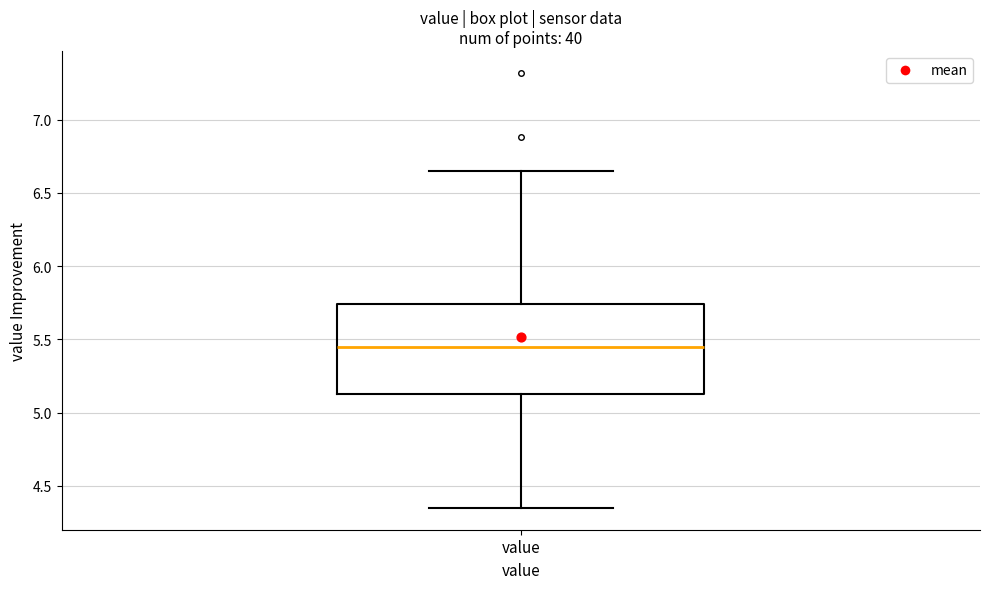

Transcribe this box plot: give where the median line is, the range the box spans, and where the two whiskers end, as read against the y-axis. The values are not printed on the chart, so give them approximately, as read against the axis.

median 5.45, box 5.15 to 5.75, whiskers 4.35 to 6.65